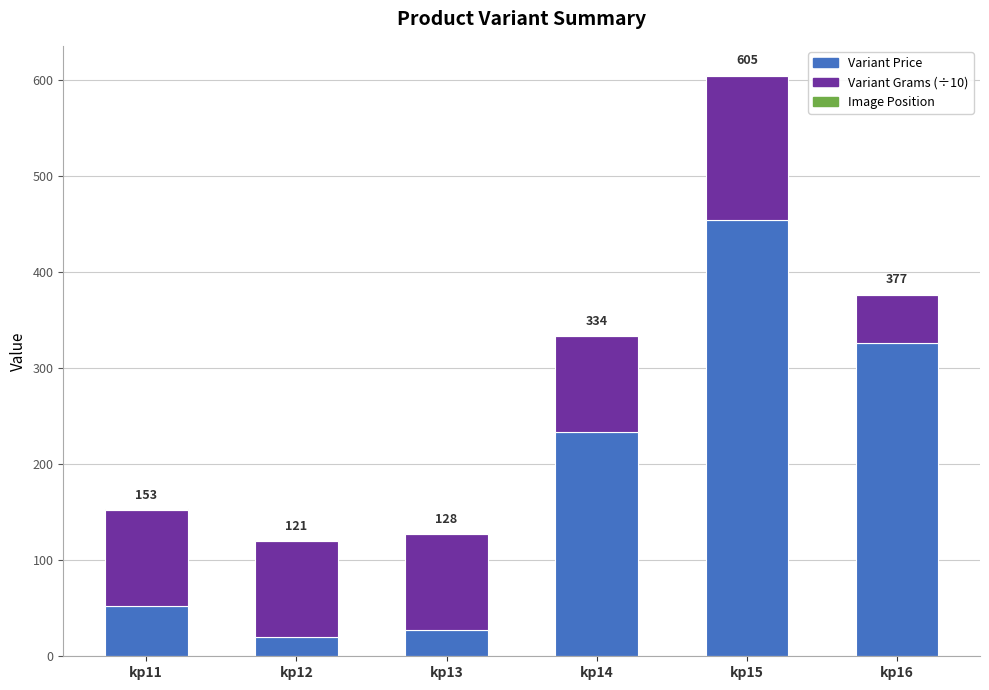

Rank the series at kp13 from highest to lowest value.

Variant Grams (÷10), Variant Price, Image Position